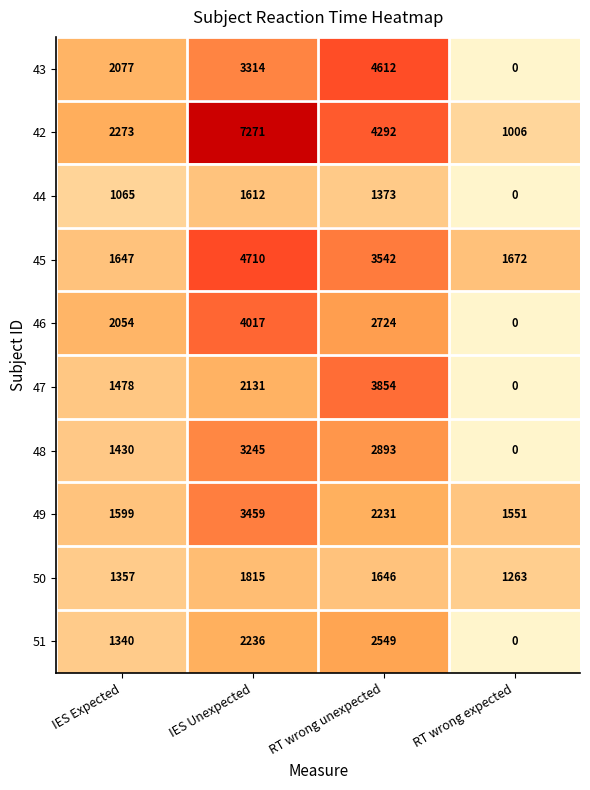

Is it true that 45 equals 803 at RT wrong expected?

False